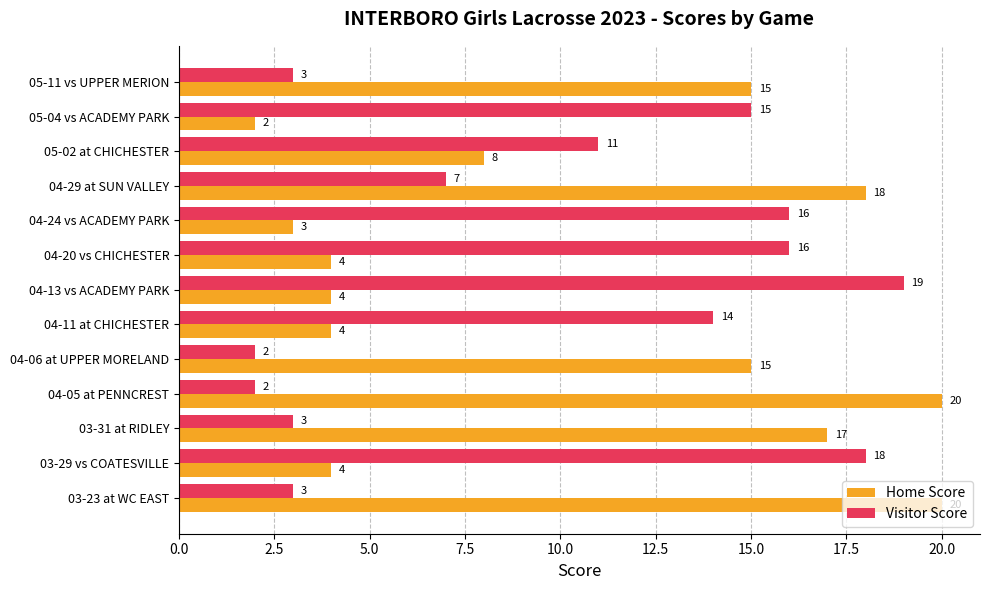

Which category has the highest value in the Visitor Score series?

04-13 vs ACADEMY PARK